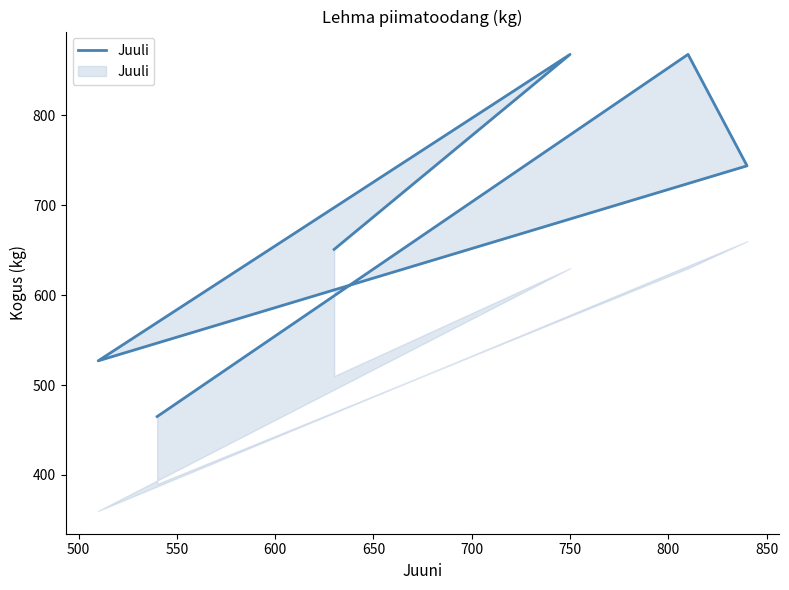

What is the change in value from 550 to 700?

-93